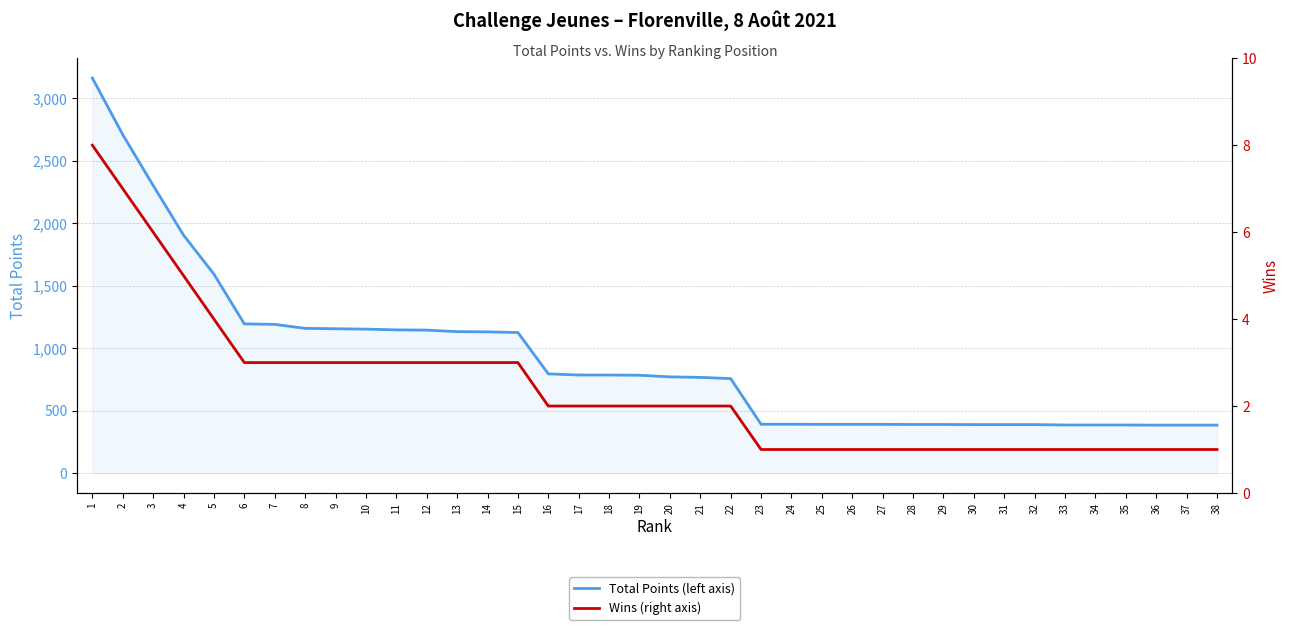

True or false: Wins (right axis) has a value of 1 at 6.

False